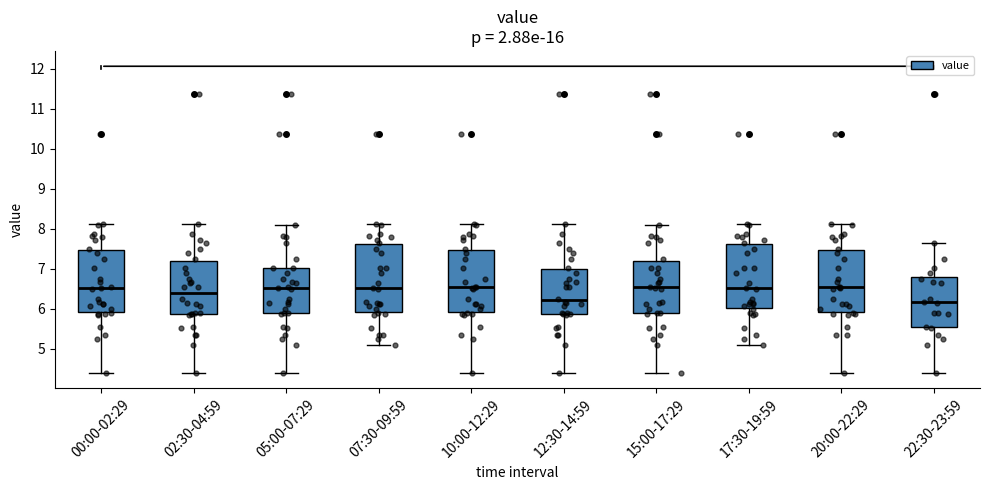

Where is the upper edge of the box for 17:30-19:59 on the y-axis? The values are not printed on the chart, so give them approximately, as read against the axis.

7.6